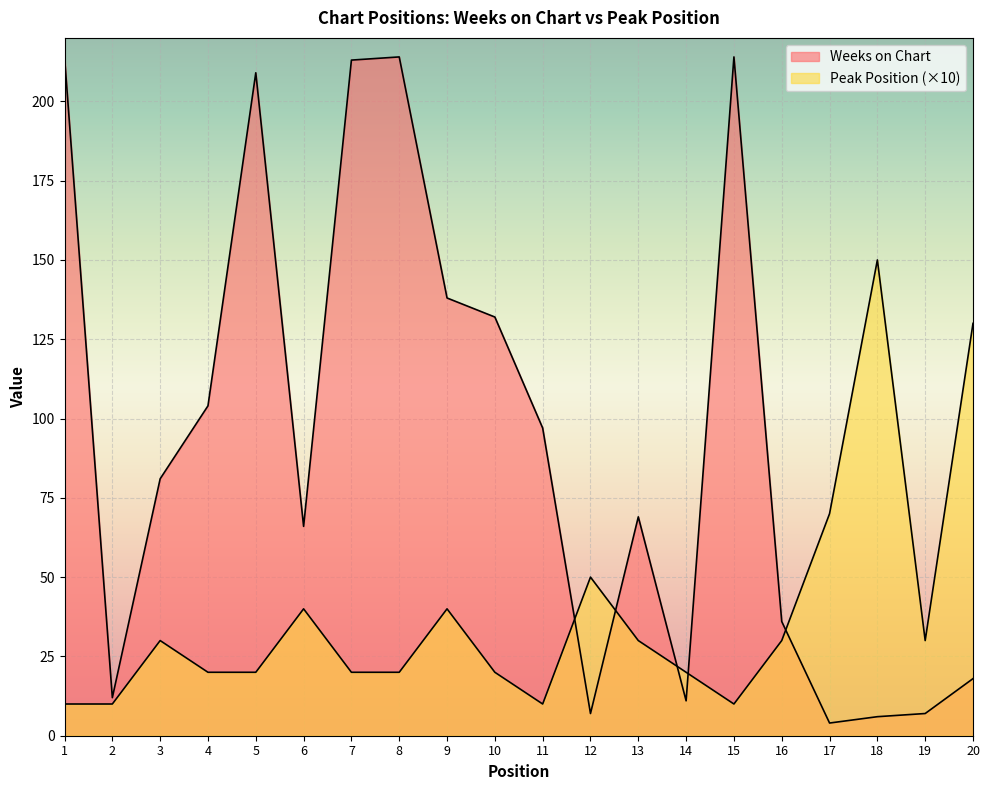

What is the average value of the Weeks on Chart series?

93